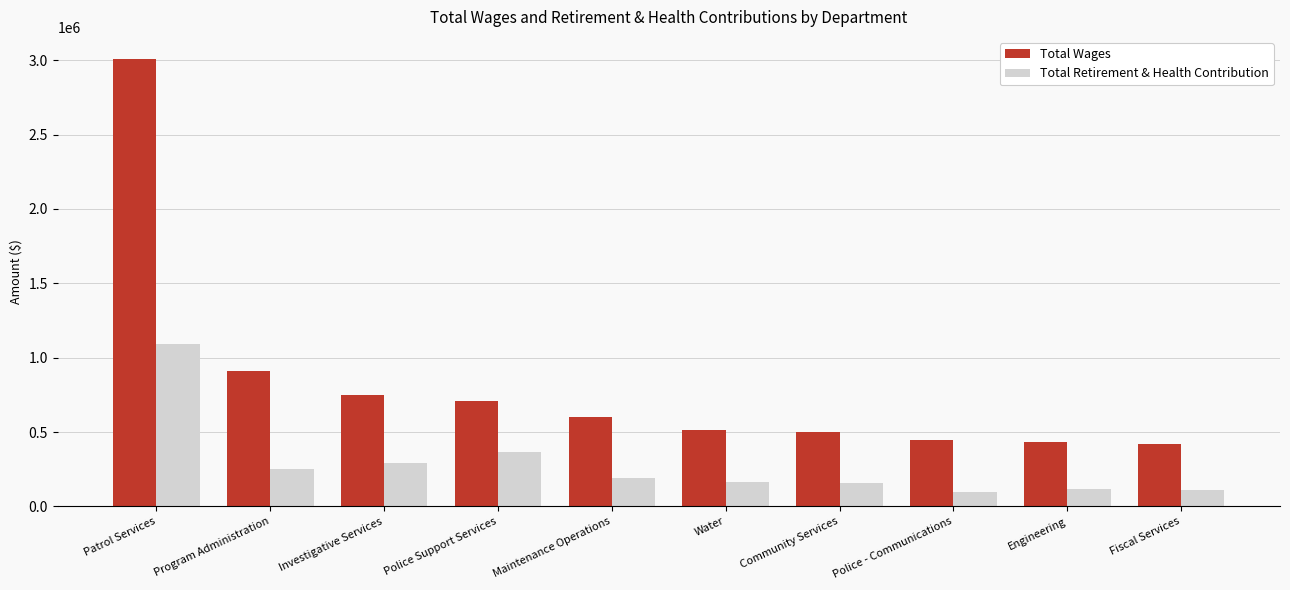

What is the total value across all series at Water?

679449